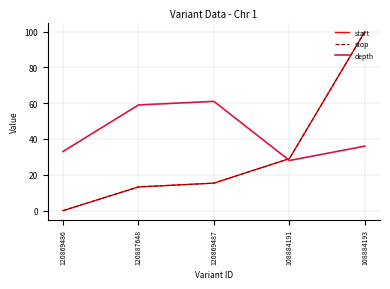

The start series shows 13.2 at 120887648. True or false?

True